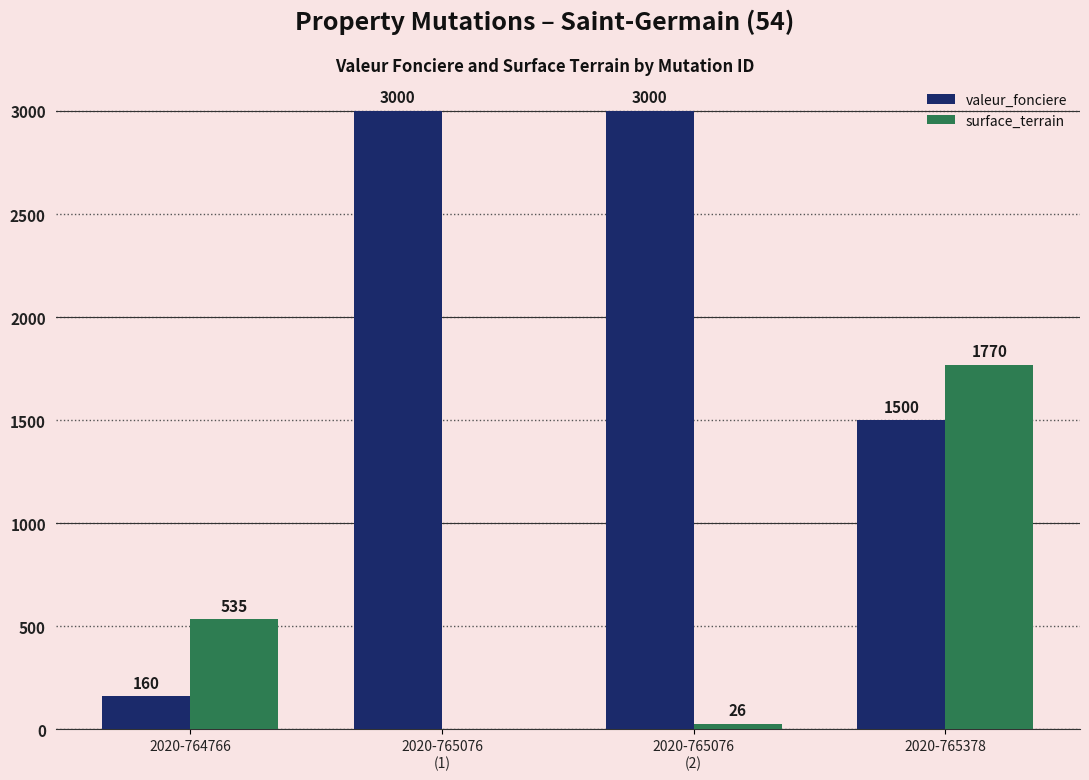

What are all the series names shown in the legend?

valeur_fonciere, surface_terrain